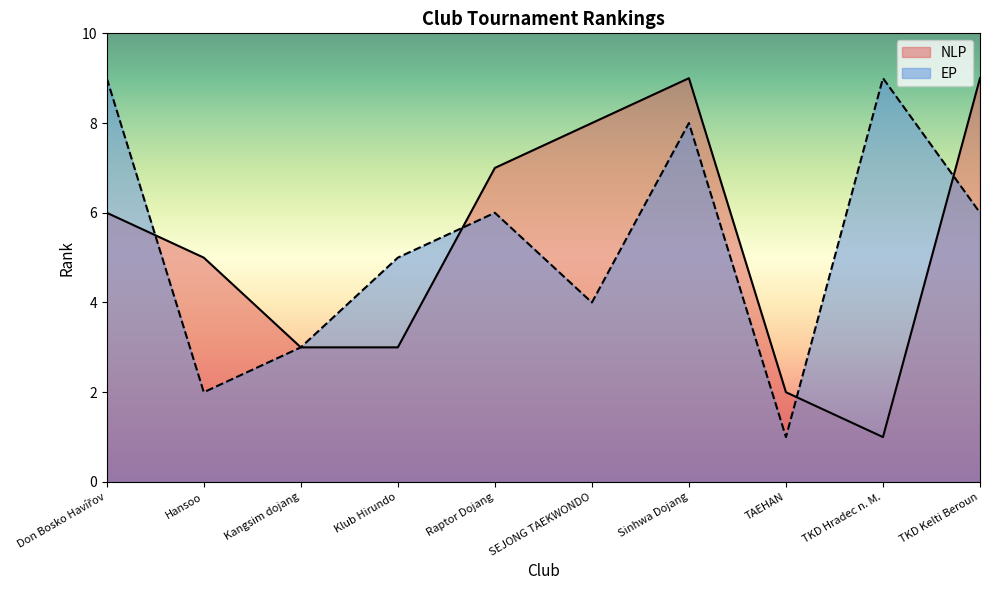

Reading right to left, transcribe all the data shown in this chart.

NLP: TKD Kelti Beroun=9	TKD Hradec n. M.=1	TAEHAN=2	Sinhwa Dojang=9	SEJONG TAEKWONDO=8	Raptor Dojang=7	Klub Hirundo=3	Kangsim dojang=3	Hansoo=5	Don Bosko Havířov=6
EP: TKD Kelti Beroun=6	TKD Hradec n. M.=9	TAEHAN=1	Sinhwa Dojang=8	SEJONG TAEKWONDO=4	Raptor Dojang=6	Klub Hirundo=5	Kangsim dojang=3	Hansoo=2	Don Bosko Havířov=9